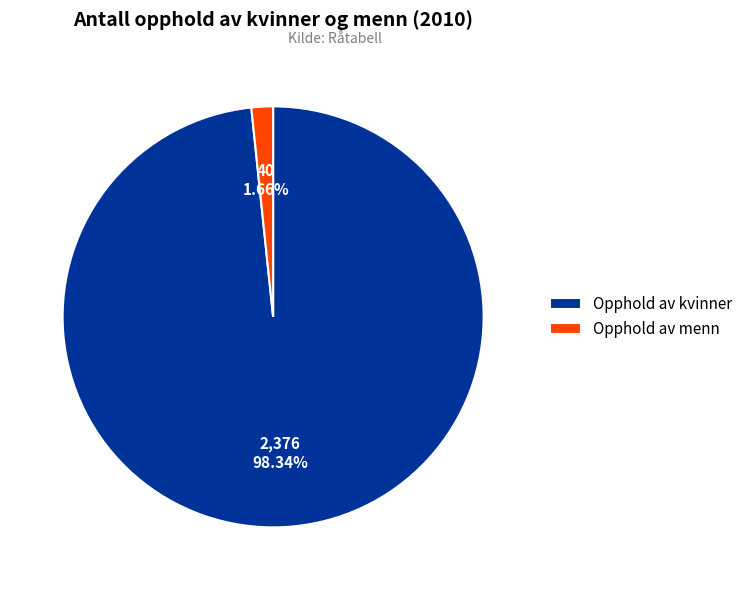

What is the majority slice?

Opphold av kvinner